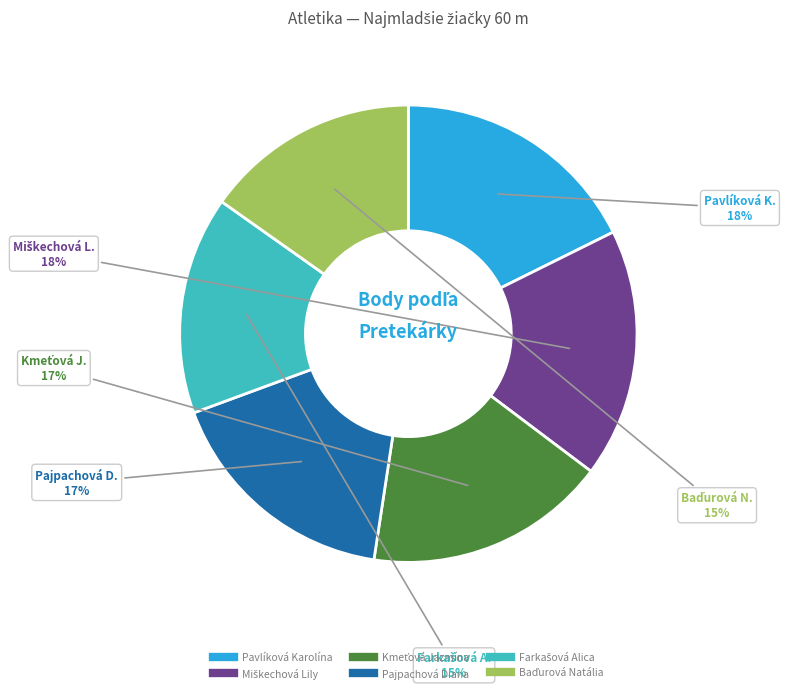

What percentage is the Pavlíková Karolína slice, to the nearest percent?

18%